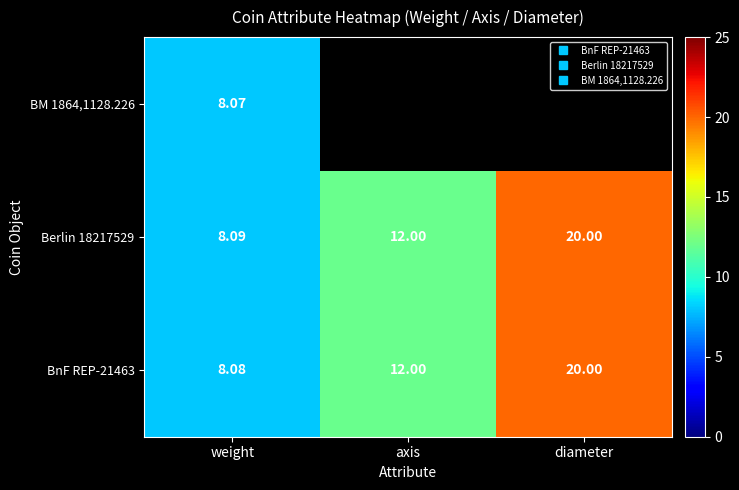

At which label does Berlin 18217529 reach its peak?

diameter